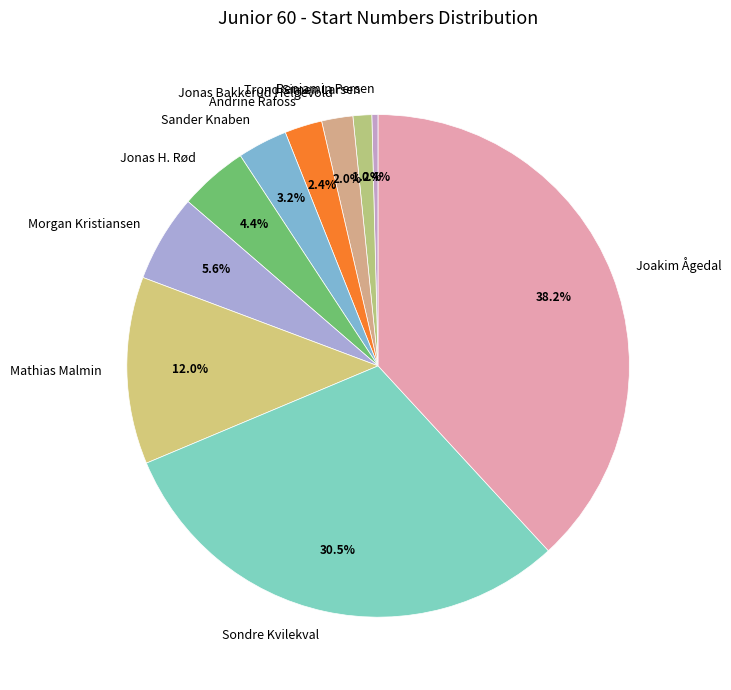

To the nearest percent, what portion does Trond Simen Larsen represent?

1%